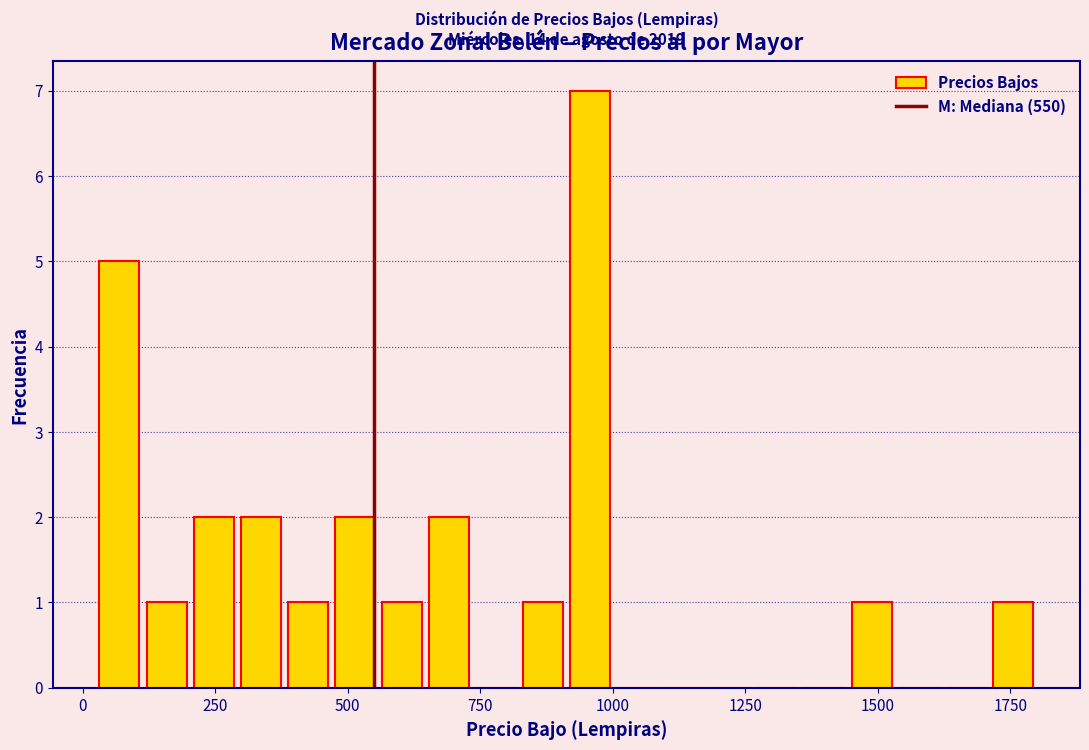

Read against the x-axis, roughly where is the centre of the tallest bar?

950